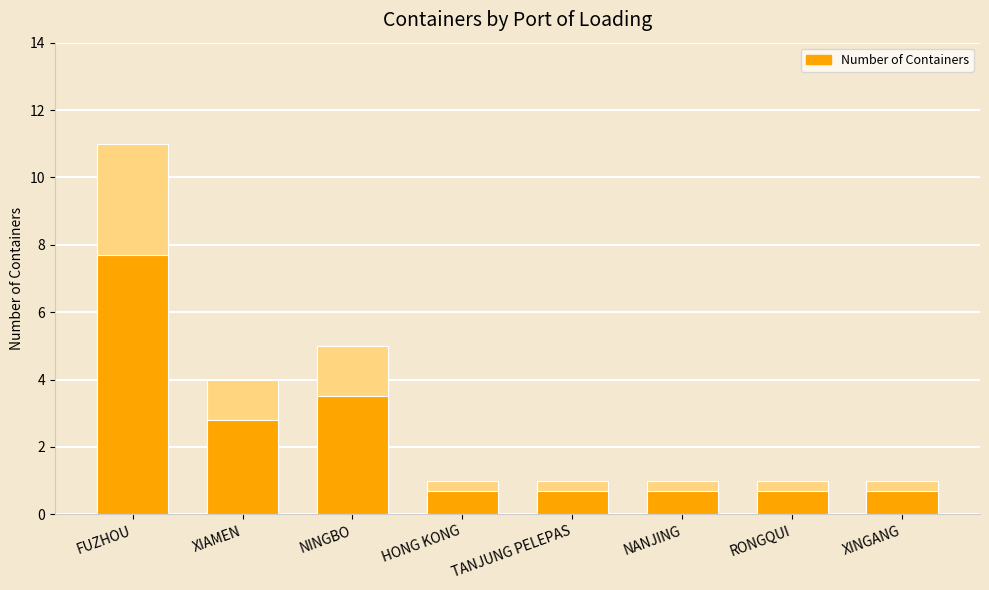

The chart shows a value of 7 at FUZHOU. True or false?

False